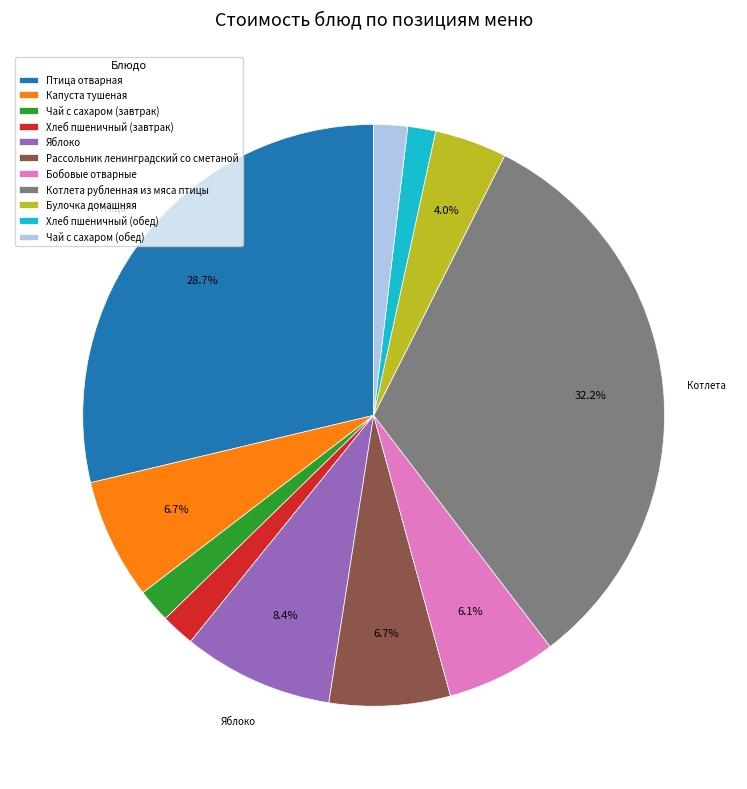

Is there any slice that represents more than half of the pie?

No